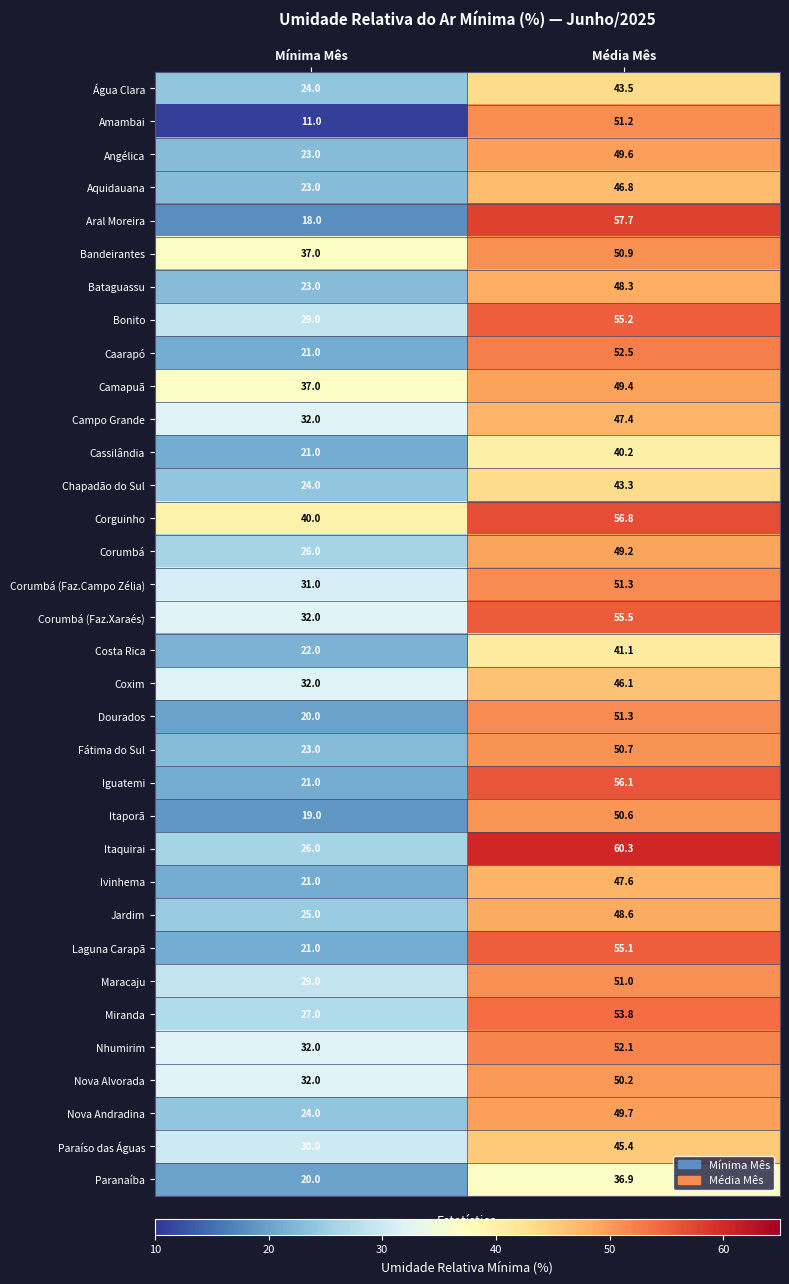

What is the sum of all Aquidauana values?

69.8